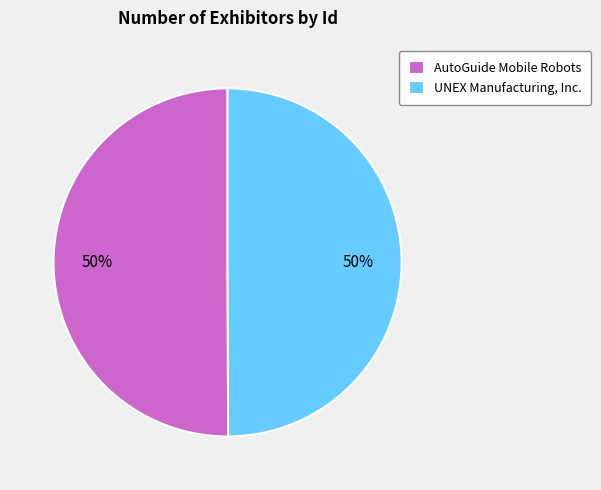

To the nearest percent, what portion does AutoGuide Mobile Robots represent?

50%